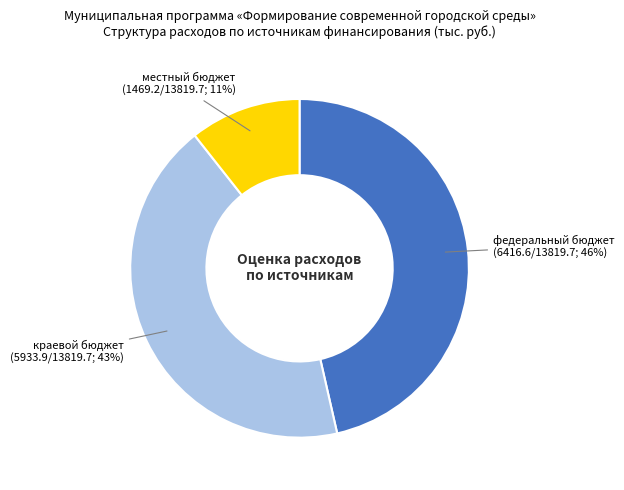

Which has a higher value, краевой бюджет or федеральный бюджет?

федеральный бюджет